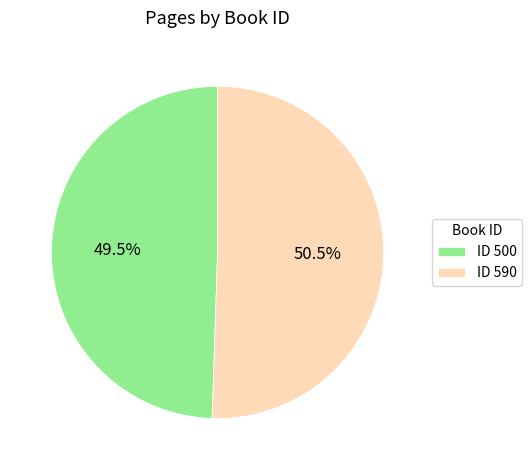

Count the number of slices in the pie.

2